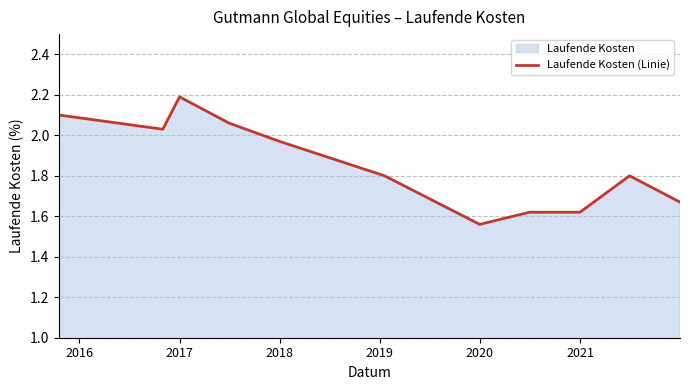

What is the maximum value shown in the chart?

2.2